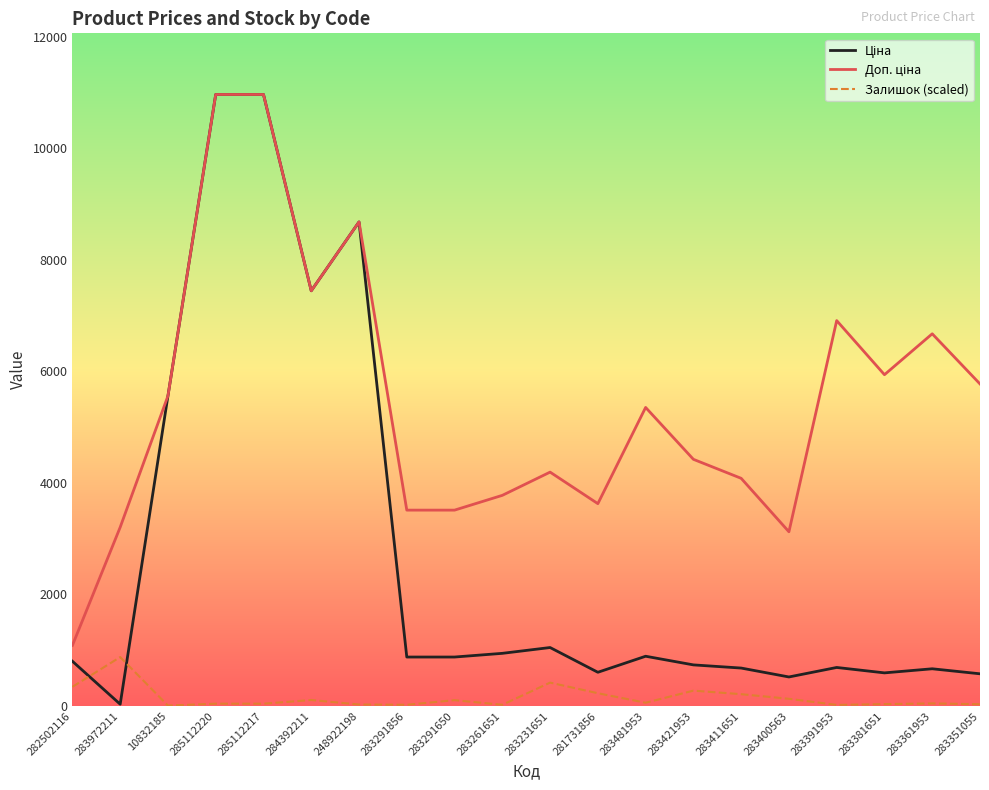

What is the maximum value shown in the chart?

10964.4